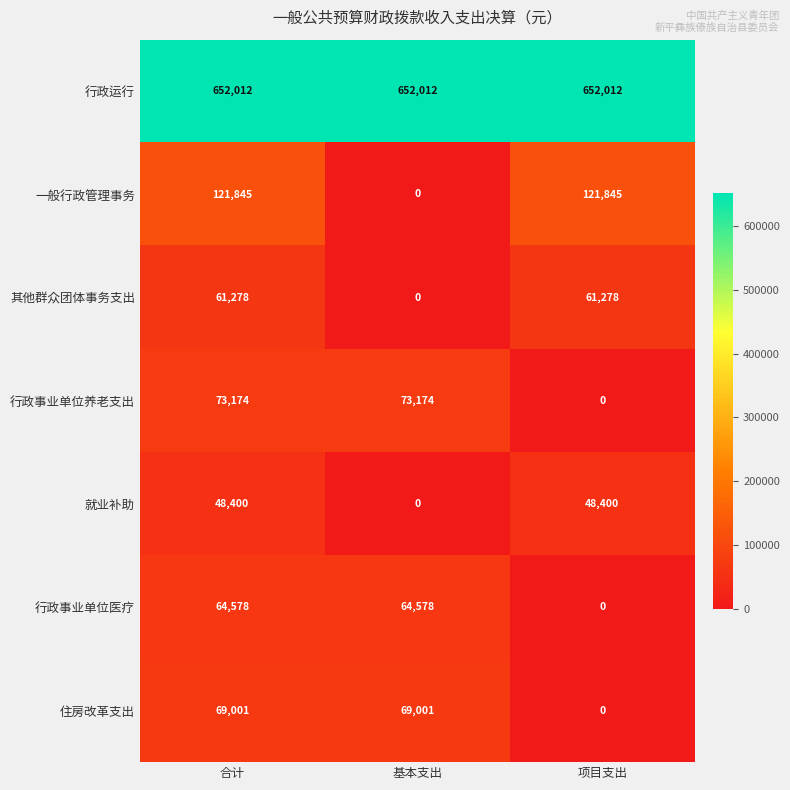

Which series has the largest total across all categories?

行政运行